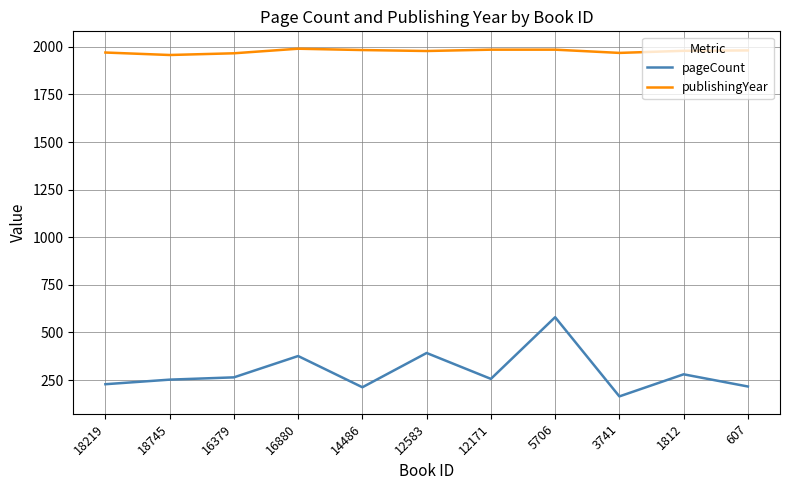

Is it true that publishingYear equals 2943 at 3741?

False